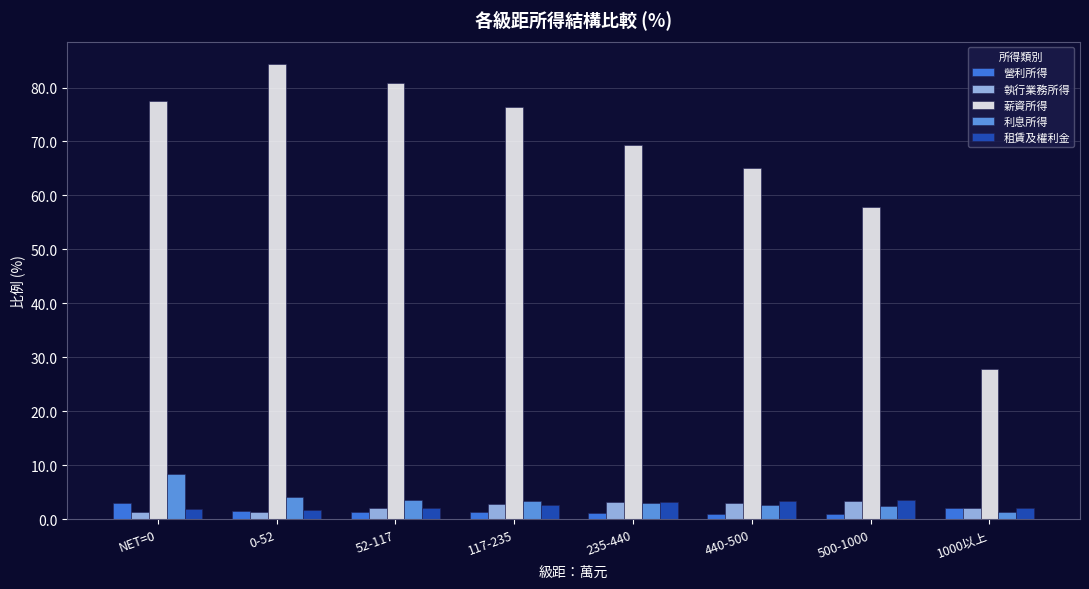

What is the label of the 3rd bar from the left?

52-117